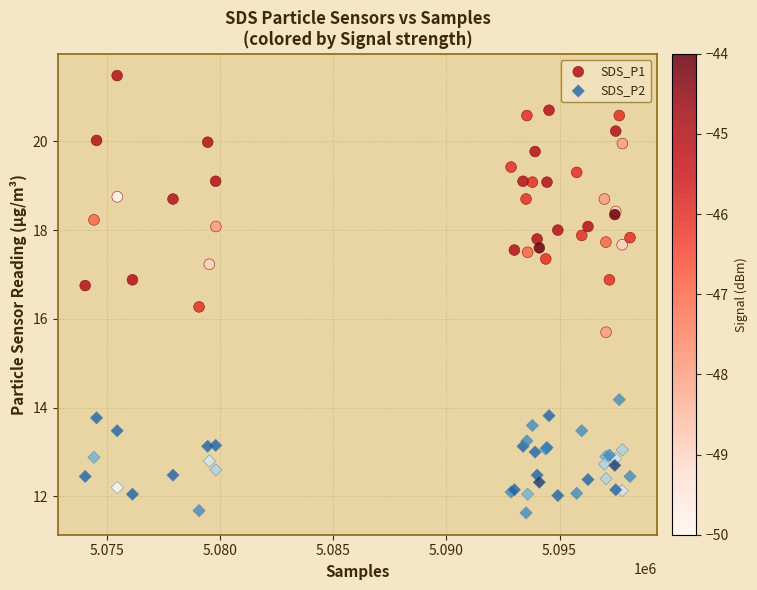

Which series contains the lowest Y value?

SDS_P2